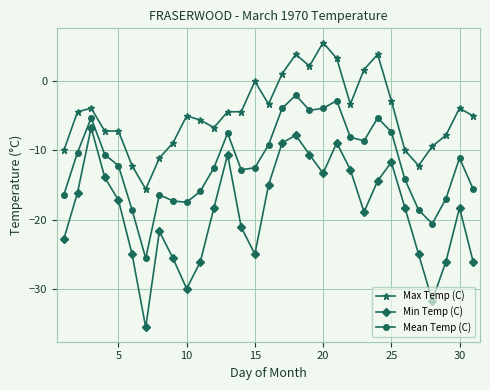

List the series in order of their overall mean, lowest first.

Min Temp (C), Mean Temp (C), Max Temp (C)